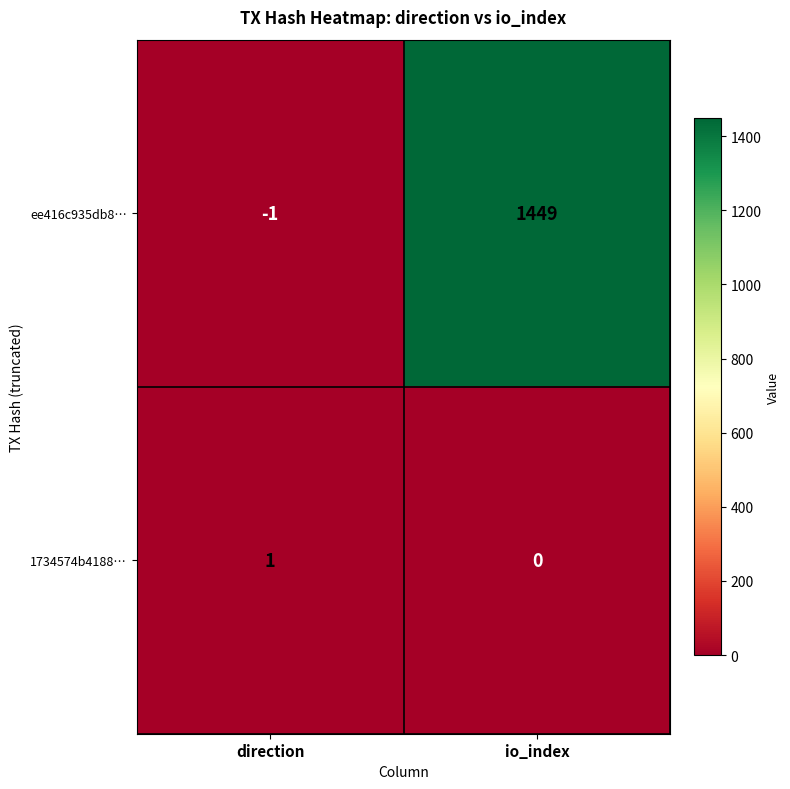

Which category has the highest value across all series?

io_index